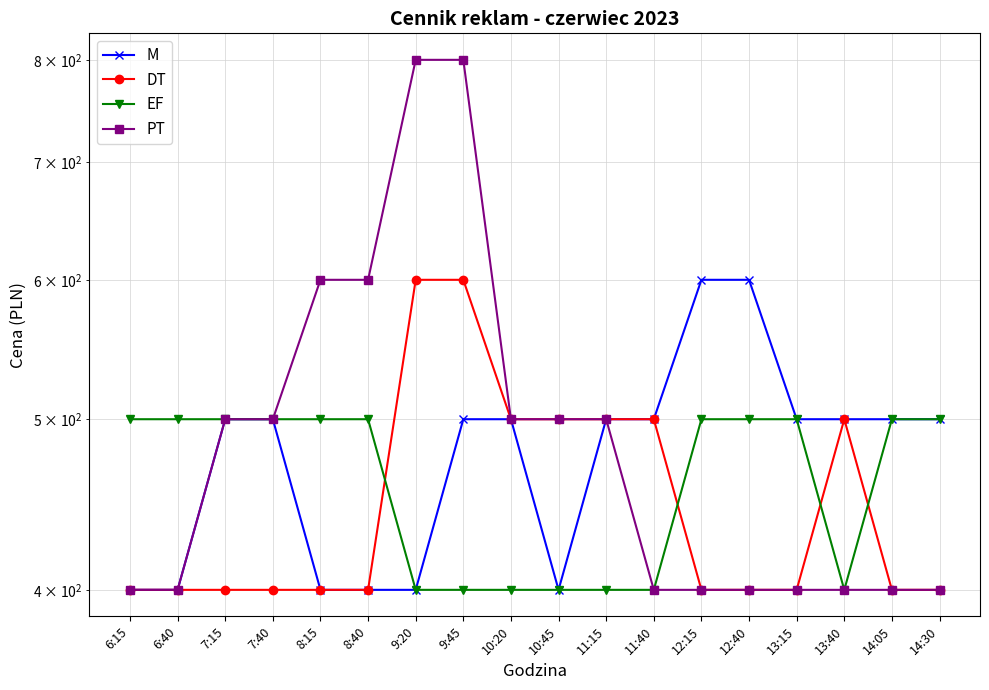

Which series ends up on top after the final intersection of EF and DT?

EF